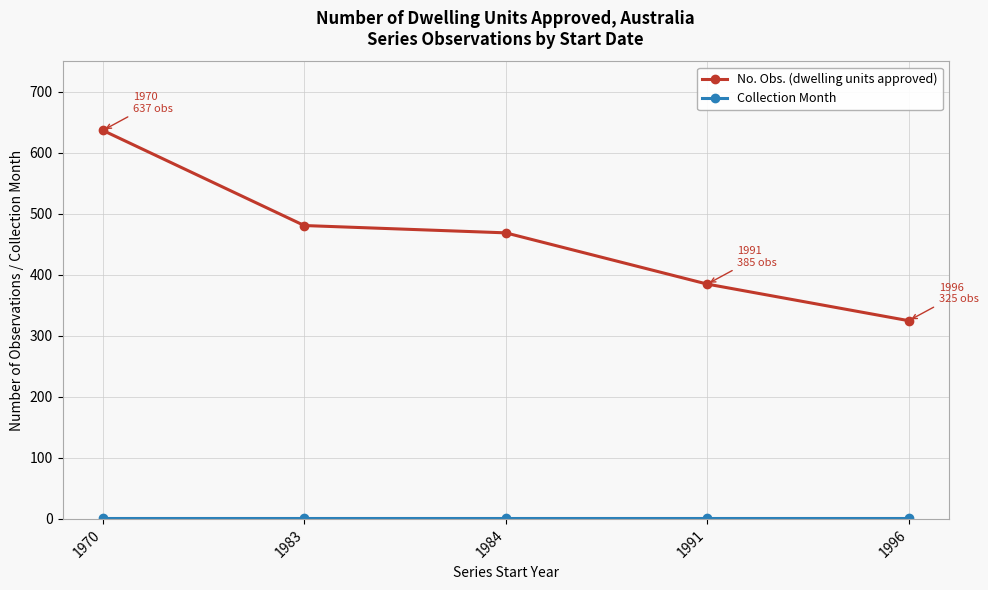

At which label does No. Obs. (dwelling units approved) reach its peak?

1970